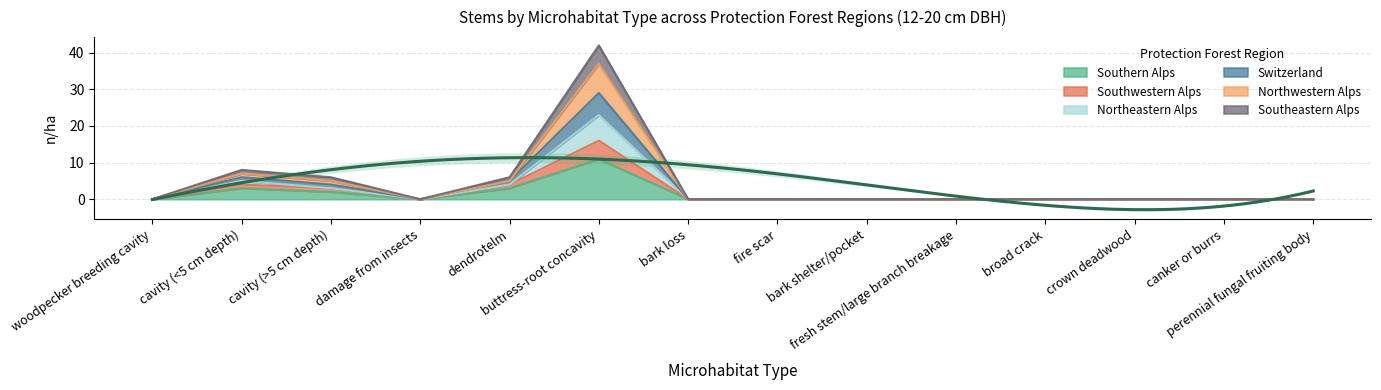

What is the difference between the second highest and minimum values in the Switzerland series?

8